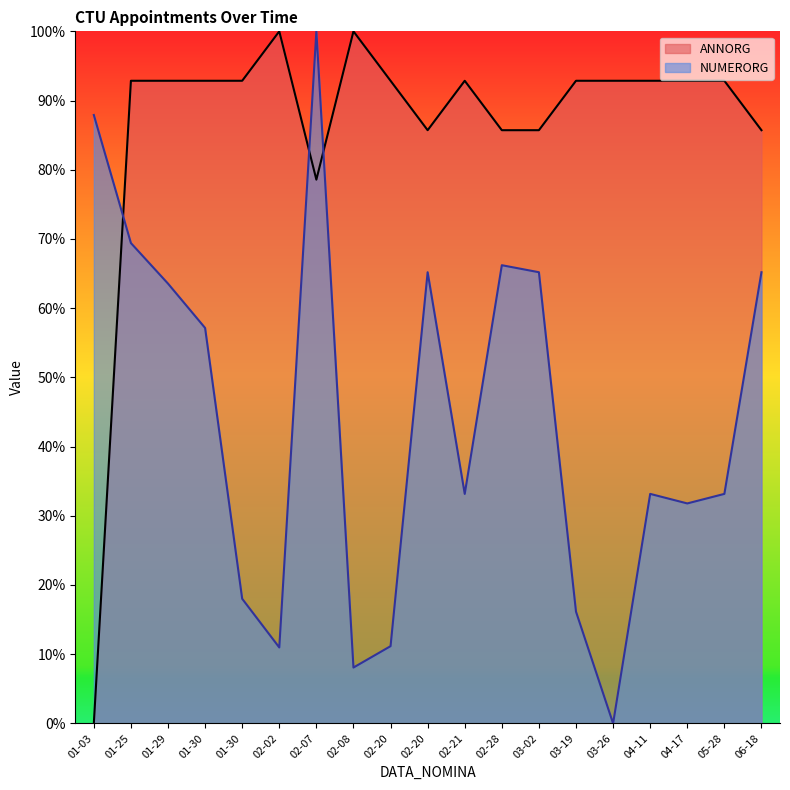

Rank the series at 04-17 from highest to lowest value.

ANNORG, NUMERORG